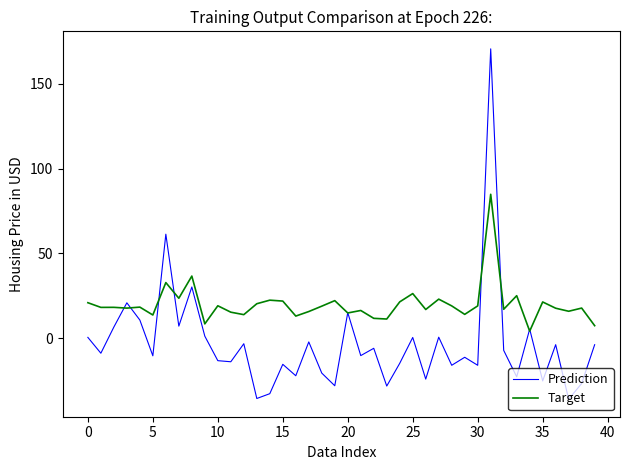

List the series in order of their overall mean, highest first.

Target, Prediction